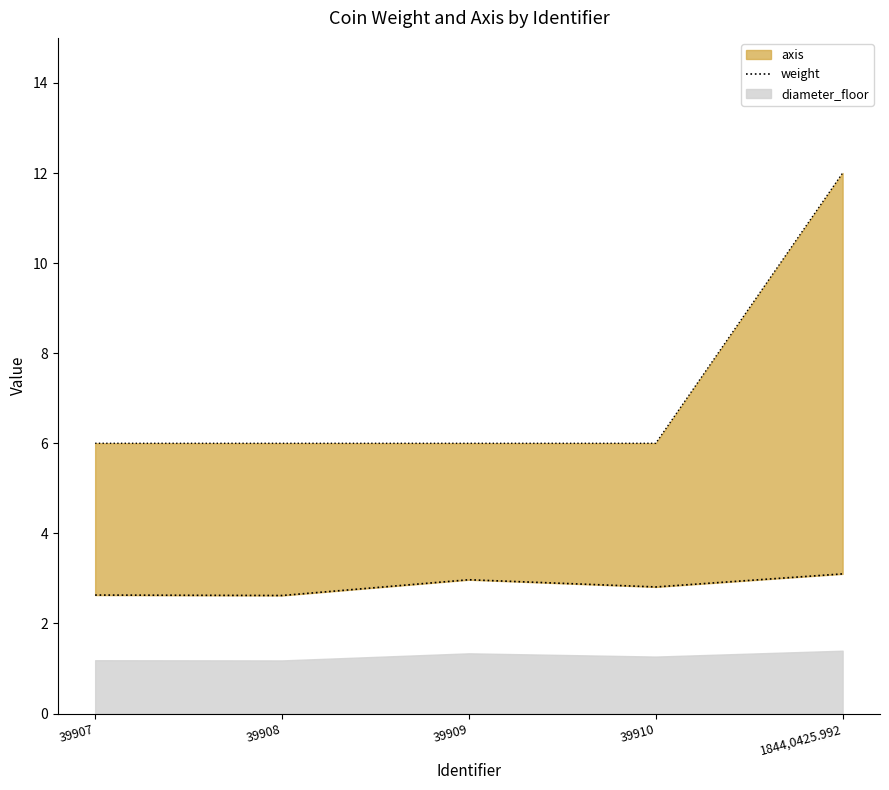

At which category does the data reach its first local peak?

39909